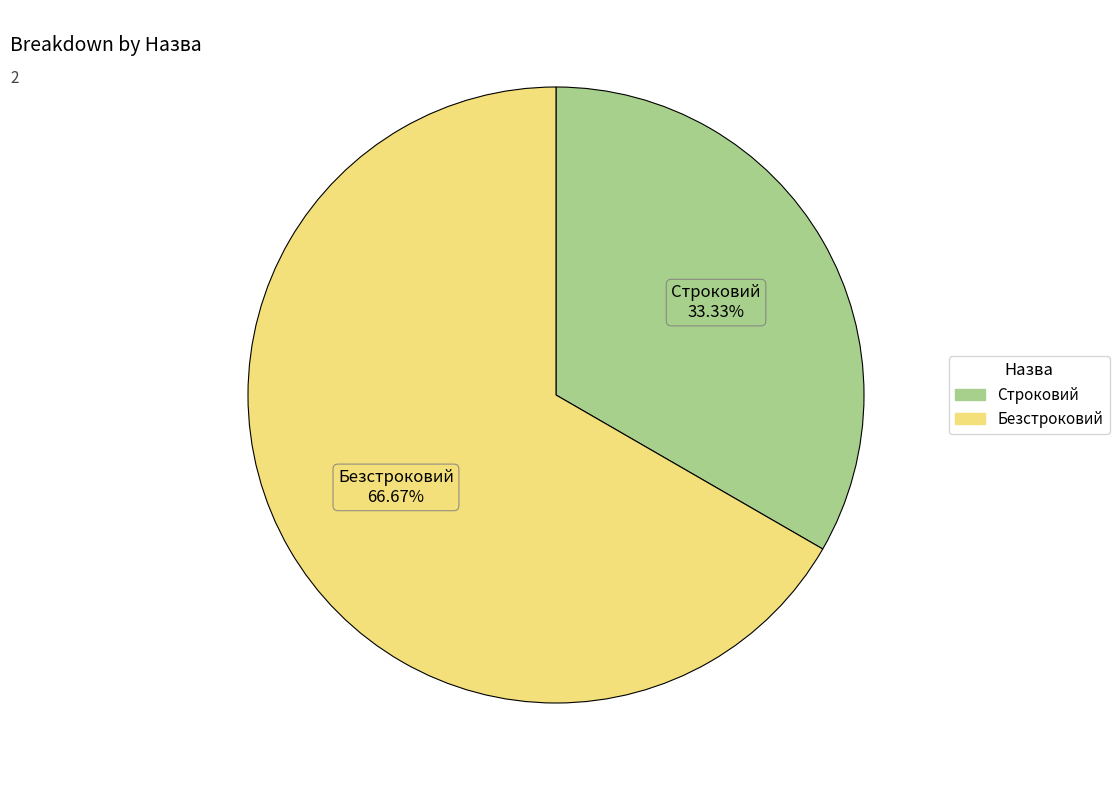

Between Строковий and Безстроковий, which is larger?

Безстроковий